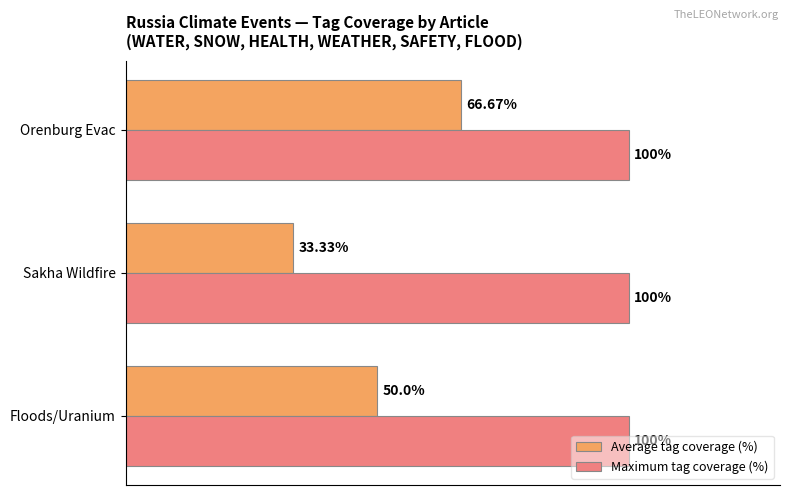

Which series has the largest range (max minus min)?

Average tag coverage (%)